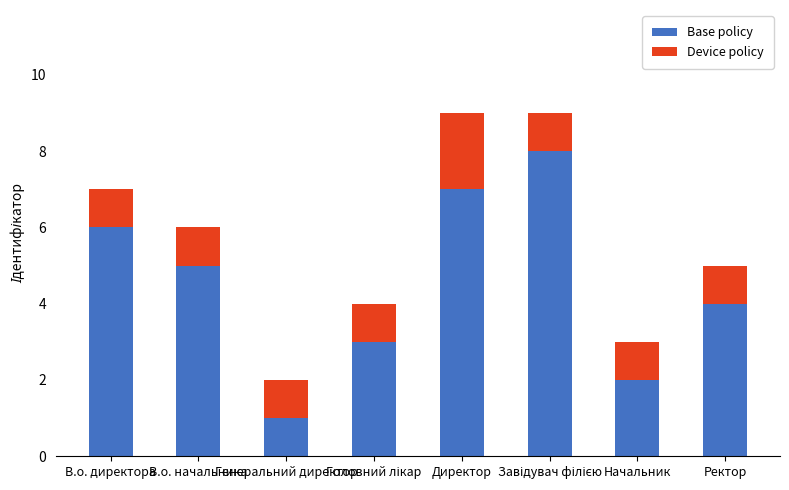

What are all the series names shown in the legend?

Base policy, Device policy